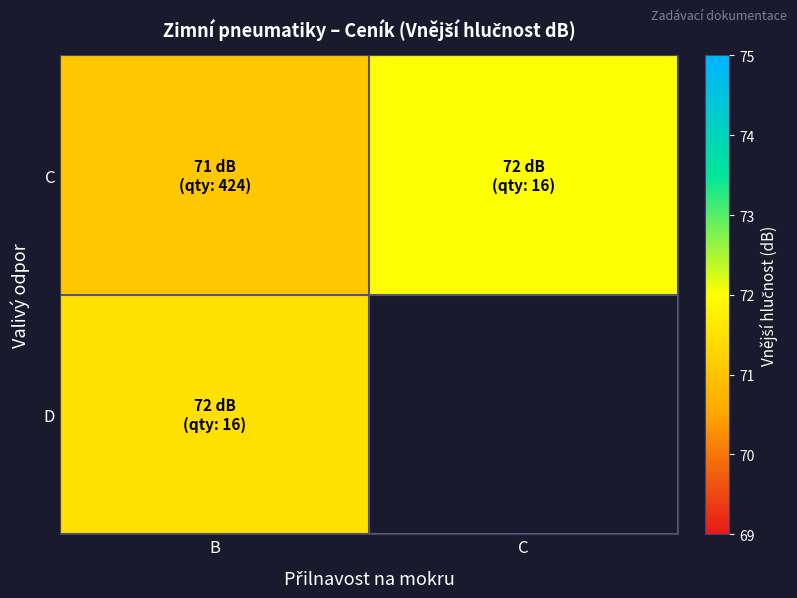

Which series changed the most between B and C?

C